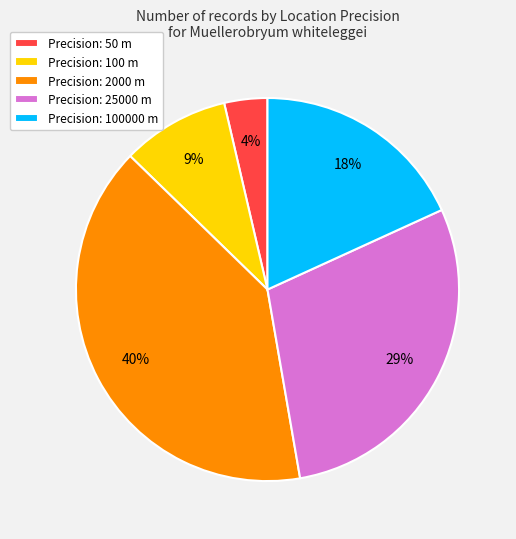

What is the smallest slice in the pie chart?

Precision: 50 m